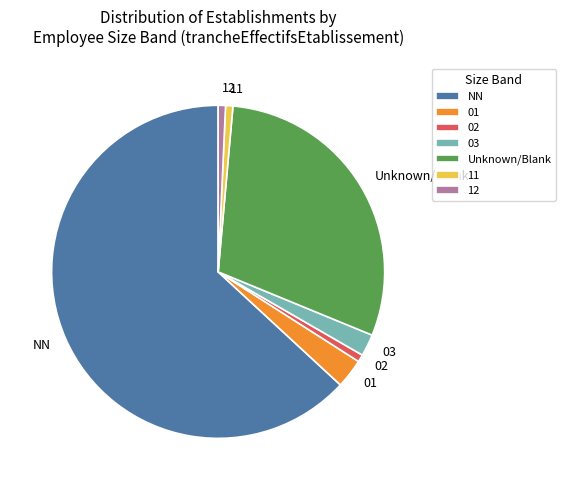

How many slices are in this pie chart?

7